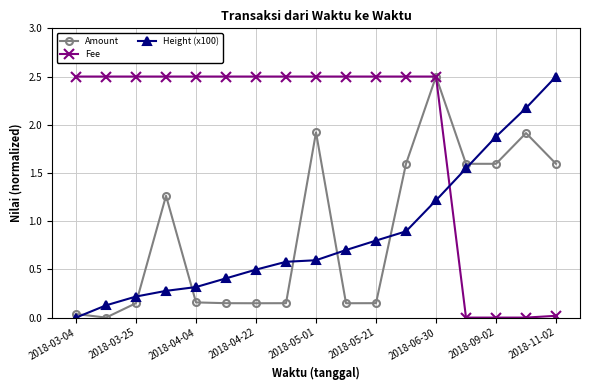

What is the highest value of the Height (x100) series?

2.5